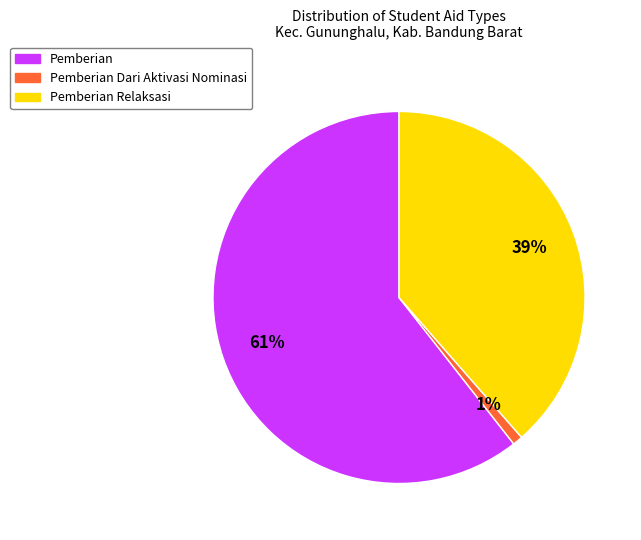

How many slices are in this pie chart?

3